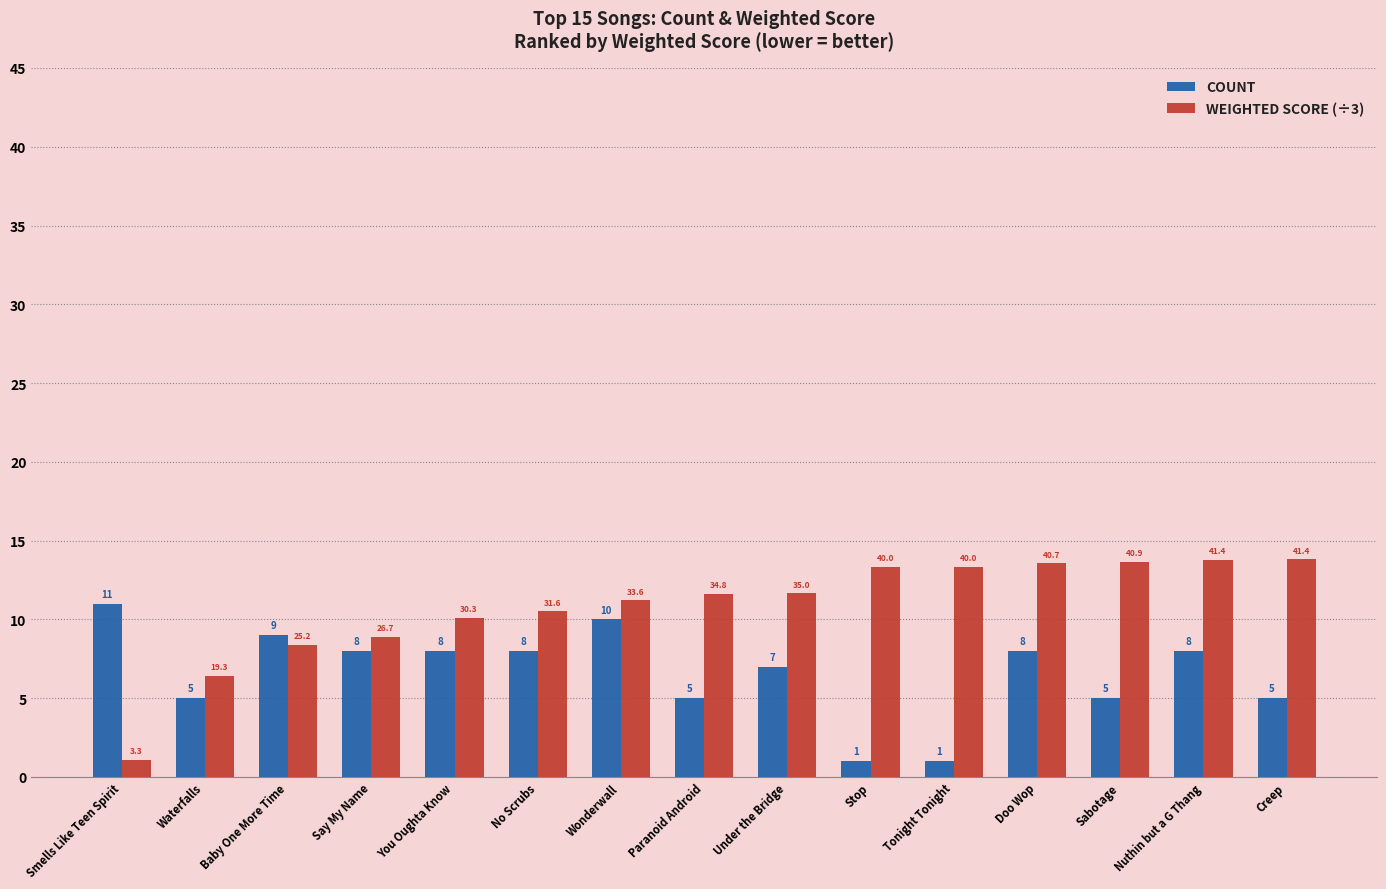

What is the sum of the WEIGHTED SCORE (÷3) values at Tonight Tonight and Stop?

26.7